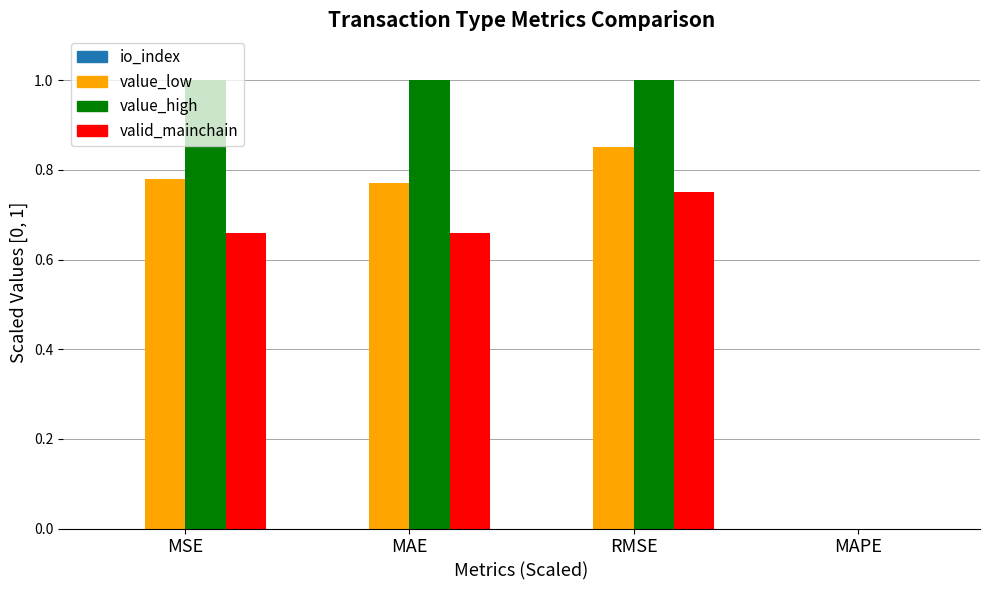

What is the total value across all series at RMSE?

2.6